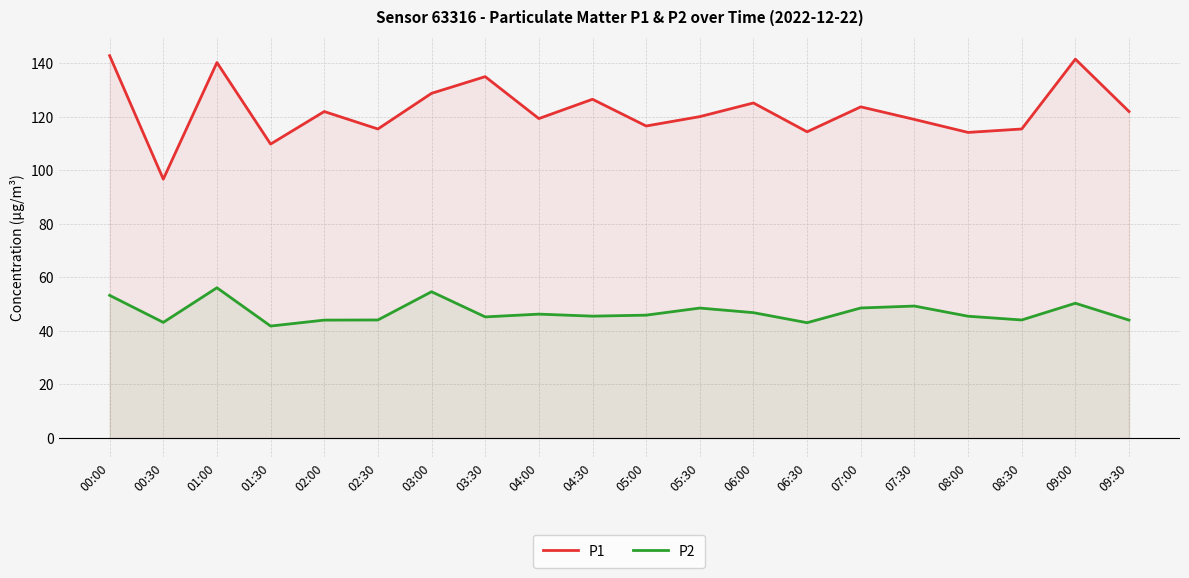

How many categories are shown in the chart?

20